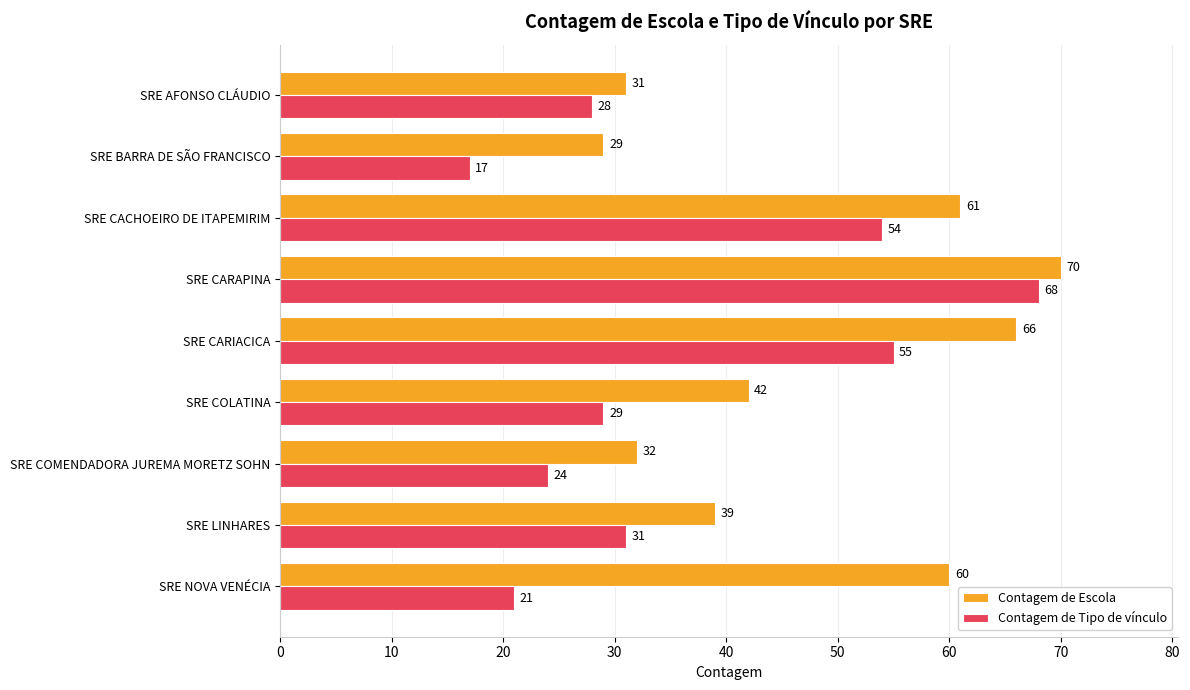

Which category has the highest value in the Contagem de Escola series?

SRE CARAPINA